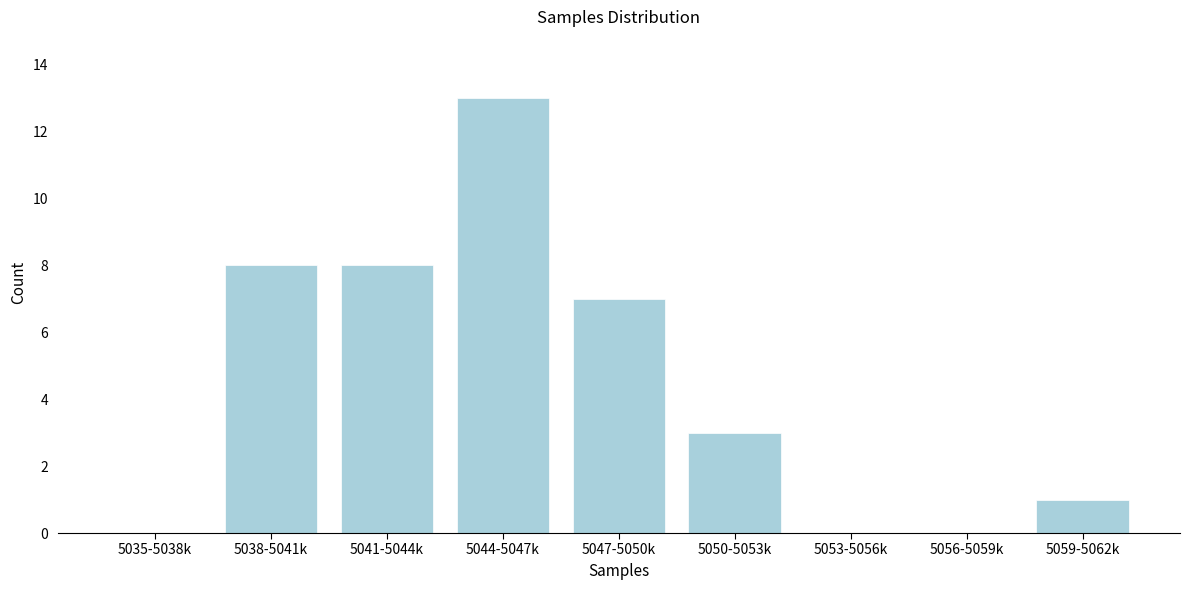

Reading left to right, extract all data points from this chart.

5035-5038k=0	5038-5041k=8	5041-5044k=8	5044-5047k=13	5047-5050k=7	5050-5053k=3	5053-5056k=0	5056-5059k=0	5059-5062k=1